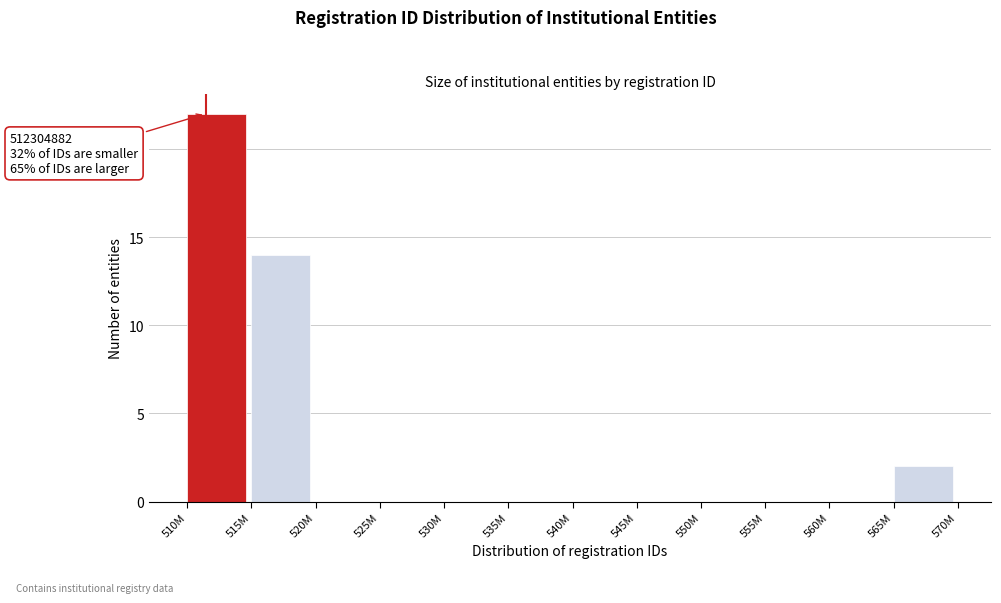

Reading right to left, list all the values displayed in this chart.

565M=2	560M=0	555M=0	550M=0	545M=0	540M=0	535M=0	530M=0	525M=0	520M=0	515M=14	510M=22